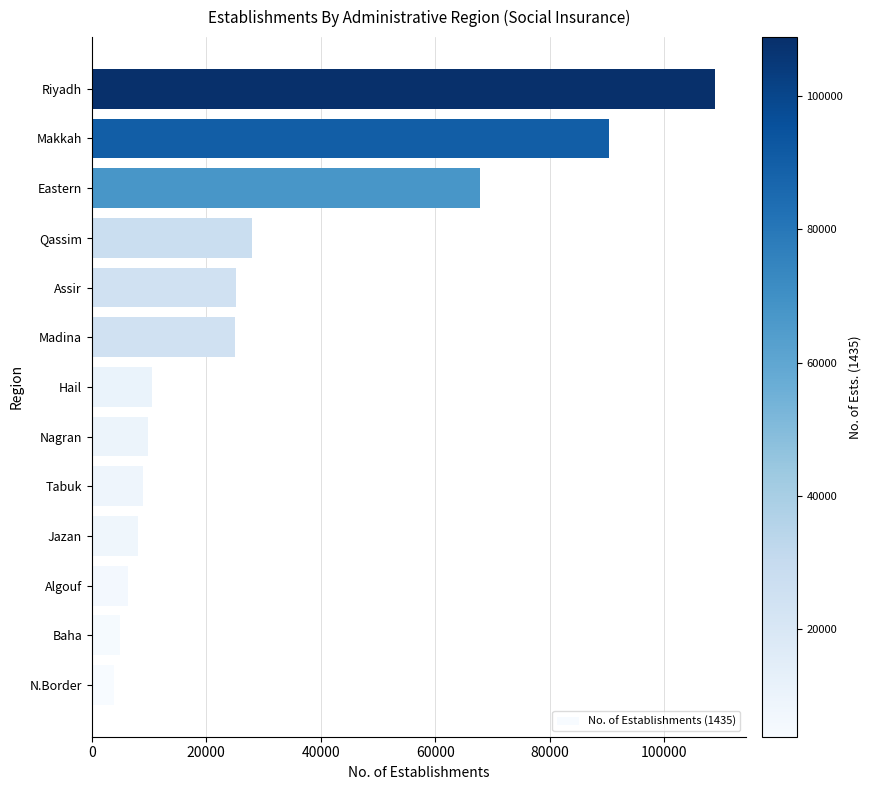

What is the difference between the maximum and minimum values?

104933